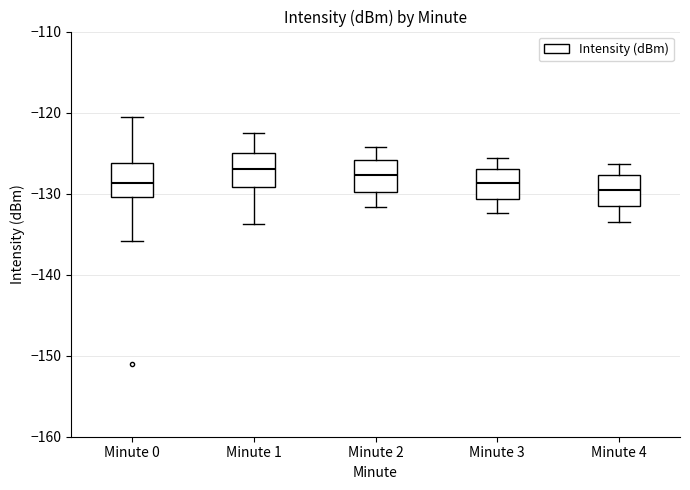

Where is the upper edge of the box for Minute 4 on the y-axis? The values are not printed on the chart, so give them approximately, as read against the axis.

-128